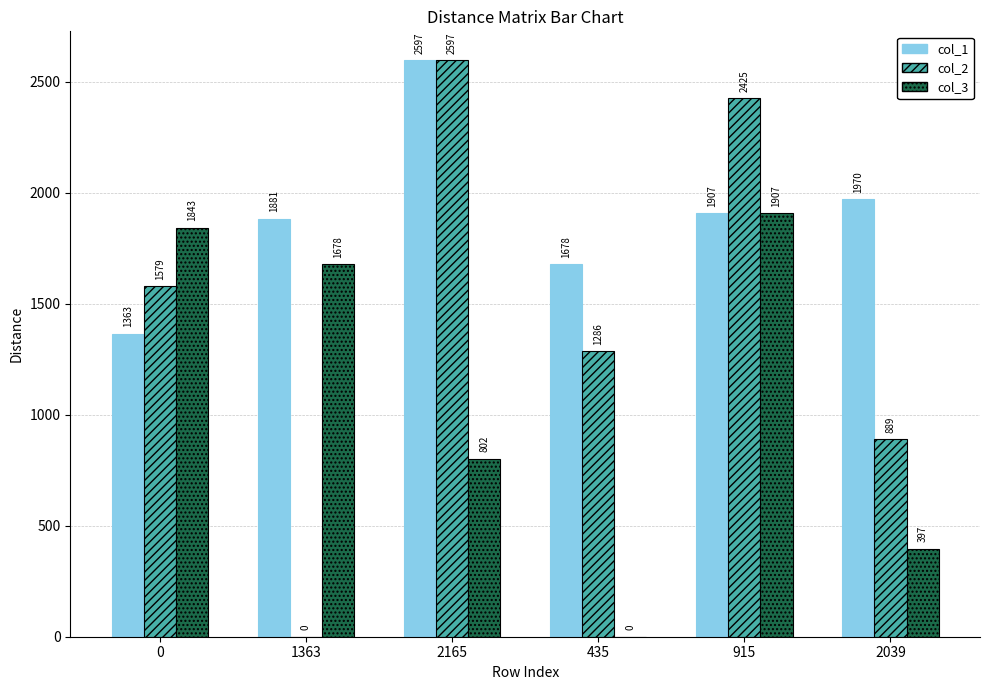

Is it true that col_2 equals -1275 at 1363?

False